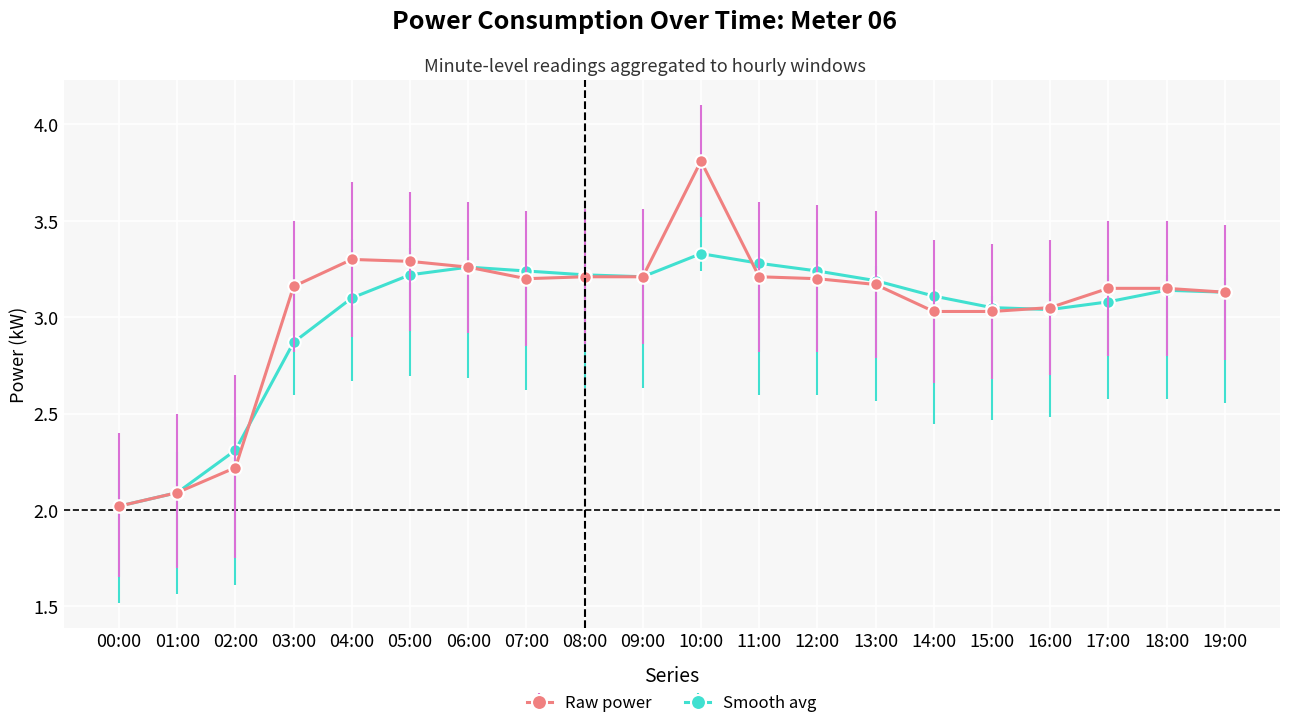

Between 04:00 and 16:00, which series saw the biggest shift?

Raw power